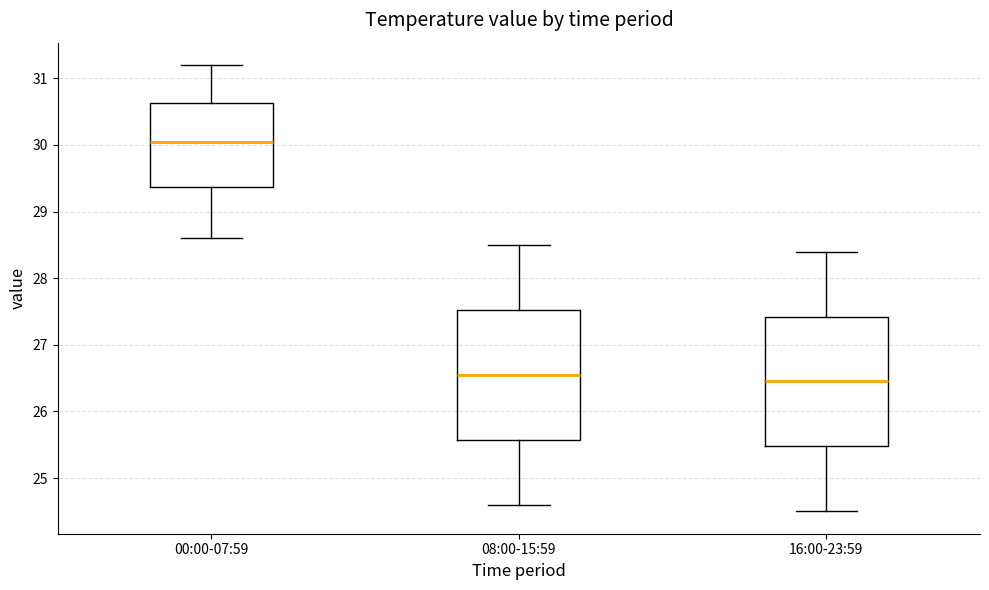

Reading left to right, read every box against the y-axis: the position of its median line, the range the box covers, and the ends of its whiskers. The values are not printed on the chart, so give them approximately, as read against the axis.

00:00-07:59: median 30.1, box 29.4 to 30.6, whiskers 28.6 to 31.2
08:00-15:59: median 26.6, box 25.6 to 27.5, whiskers 24.6 to 28.5
16:00-23:59: median 26.5, box 25.5 to 27.4, whiskers 24.5 to 28.4